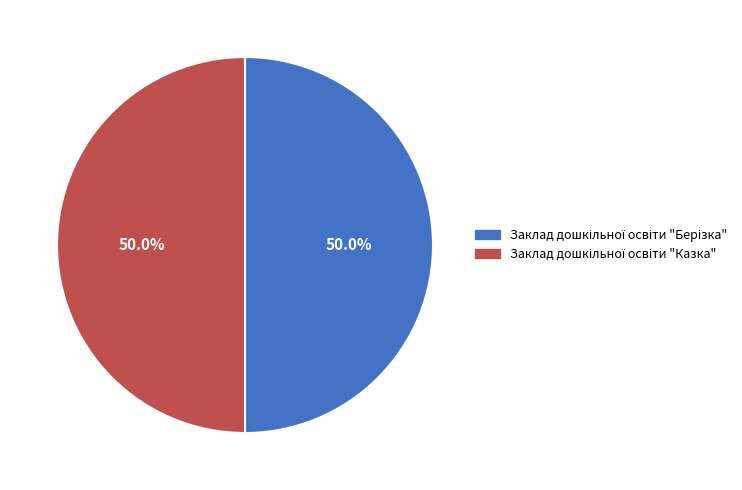

Does Заклад дошкільної освіти "Берізка" account for over 50% of the chart?

Yes